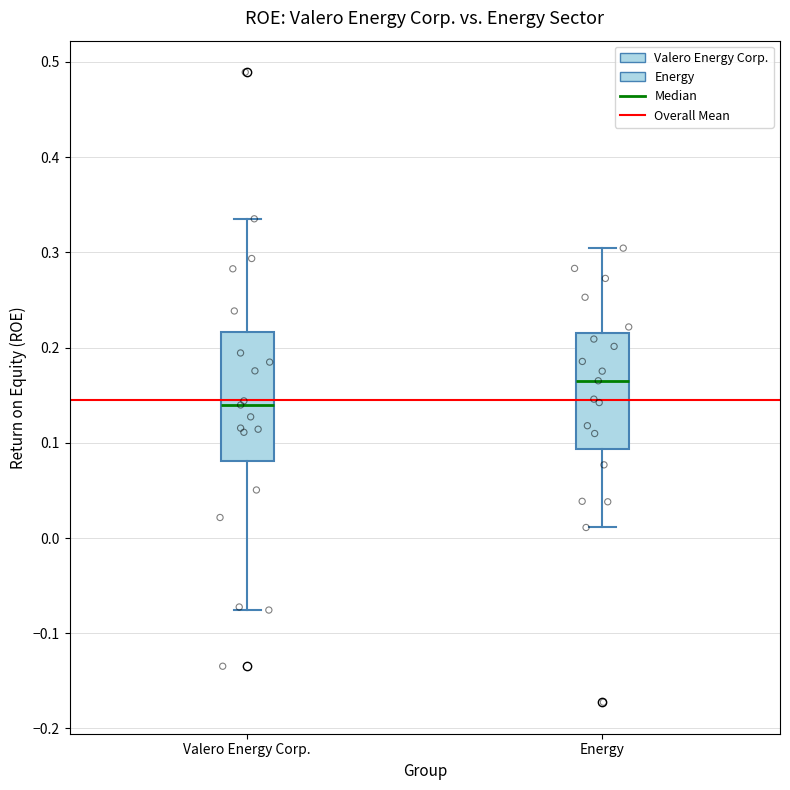

Where does the upper whisker of the box for Energy end on the y-axis? The values are not printed on the chart, so give them approximately, as read against the axis.

0.30